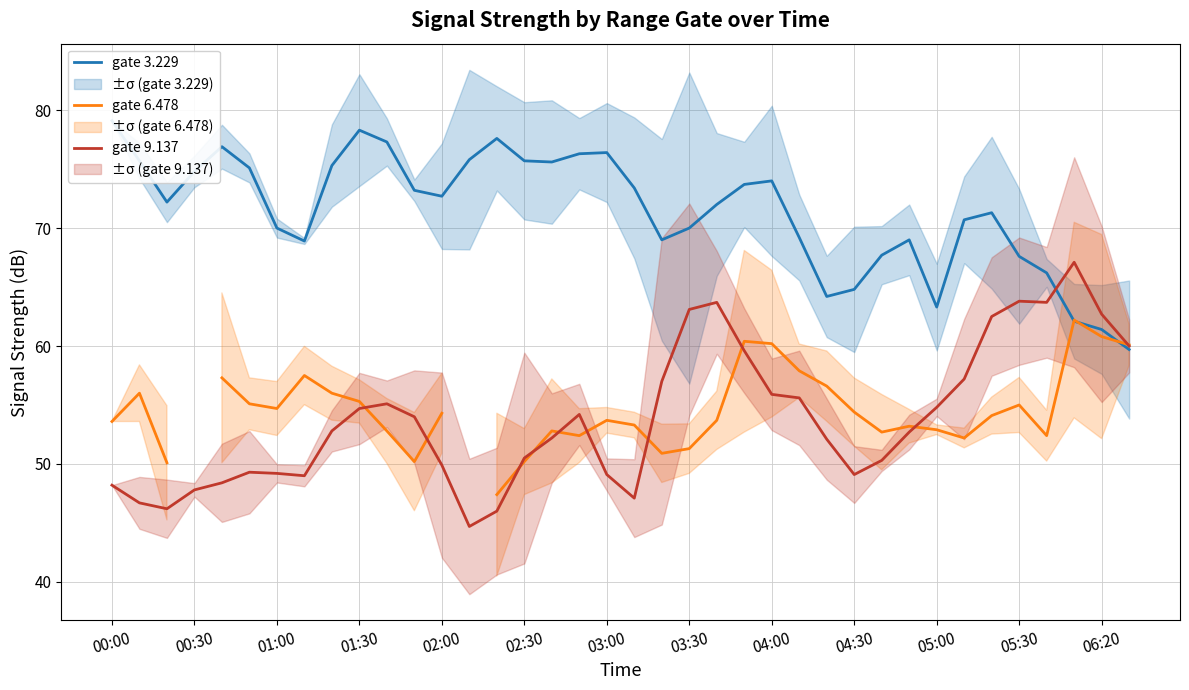

Which category has the highest value in the gate 3.229 series?

00:00